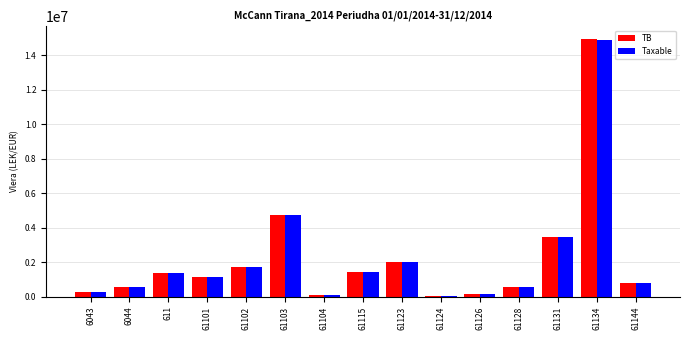

At which label does TB first exceed 1149043?

611